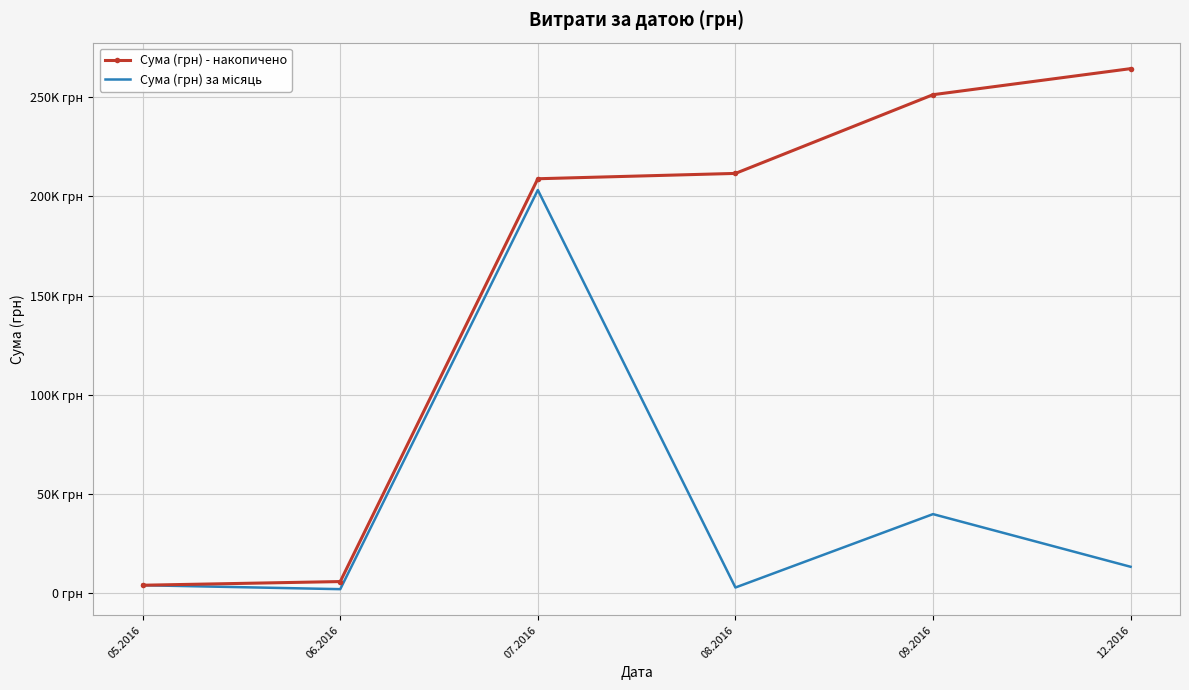

True or false: Сума (грн) за місяць and Сума (грн) - накопичено cross at least once.

False